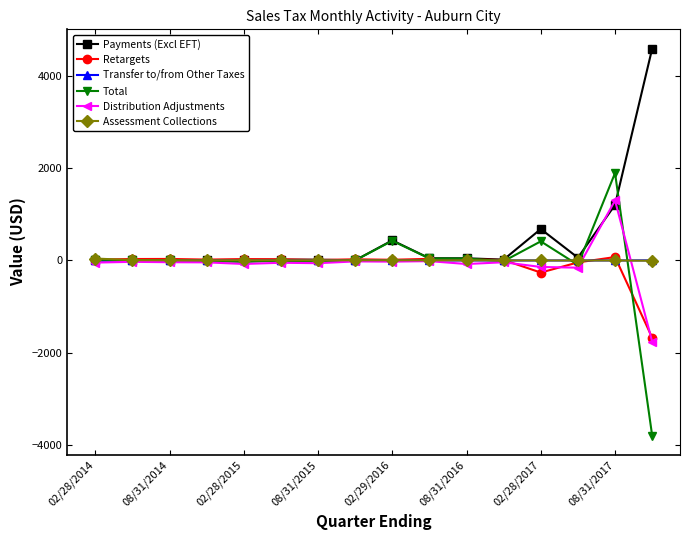

Which series has the largest total across all categories?

Payments (Excl EFT)